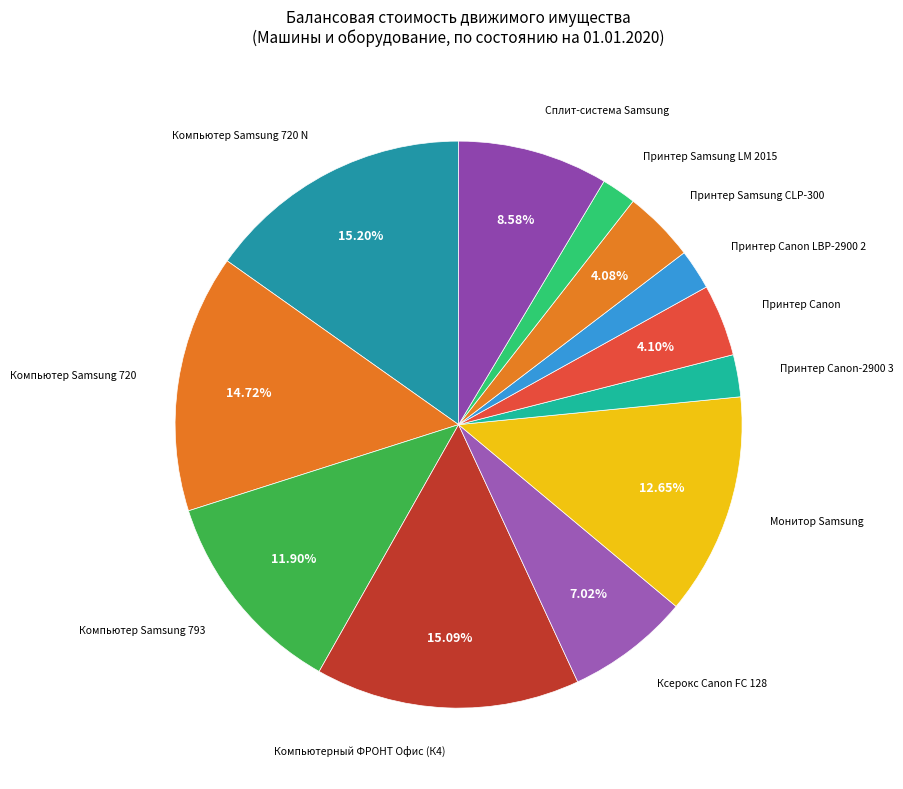

Does any single category account for the majority?

No